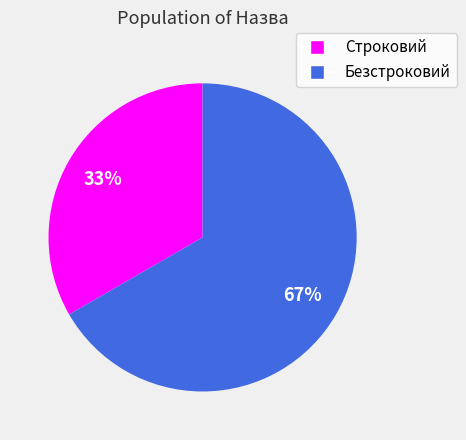

How many segments does this pie chart have?

2